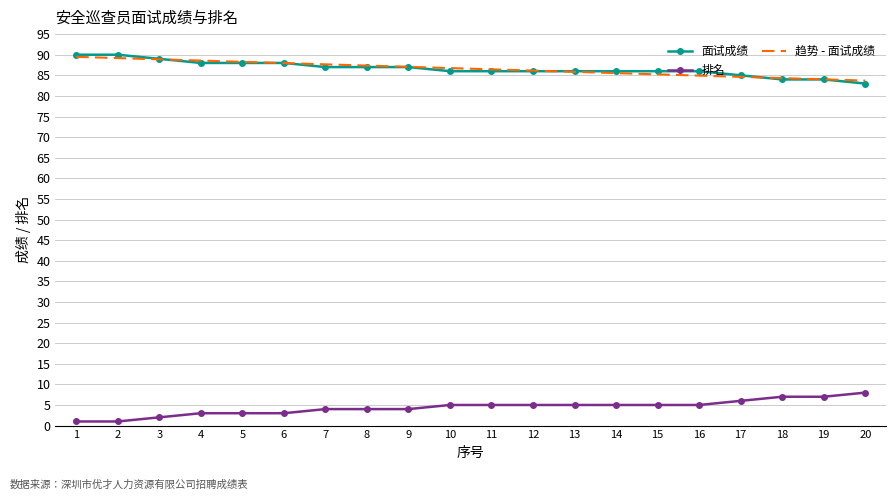

What is the difference between the 排名 values at 20 and 13?

3